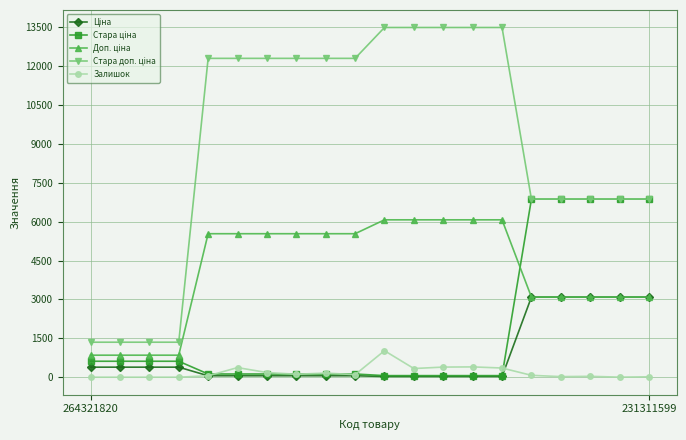

At how many categories does at least one series exceed 11851?

11